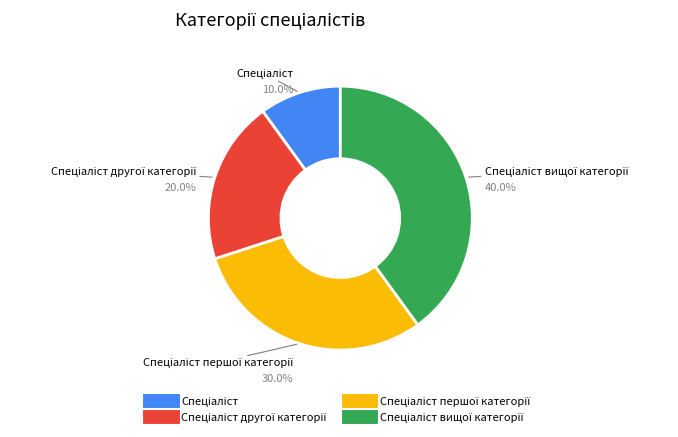

Is there a majority slice in this chart?

No